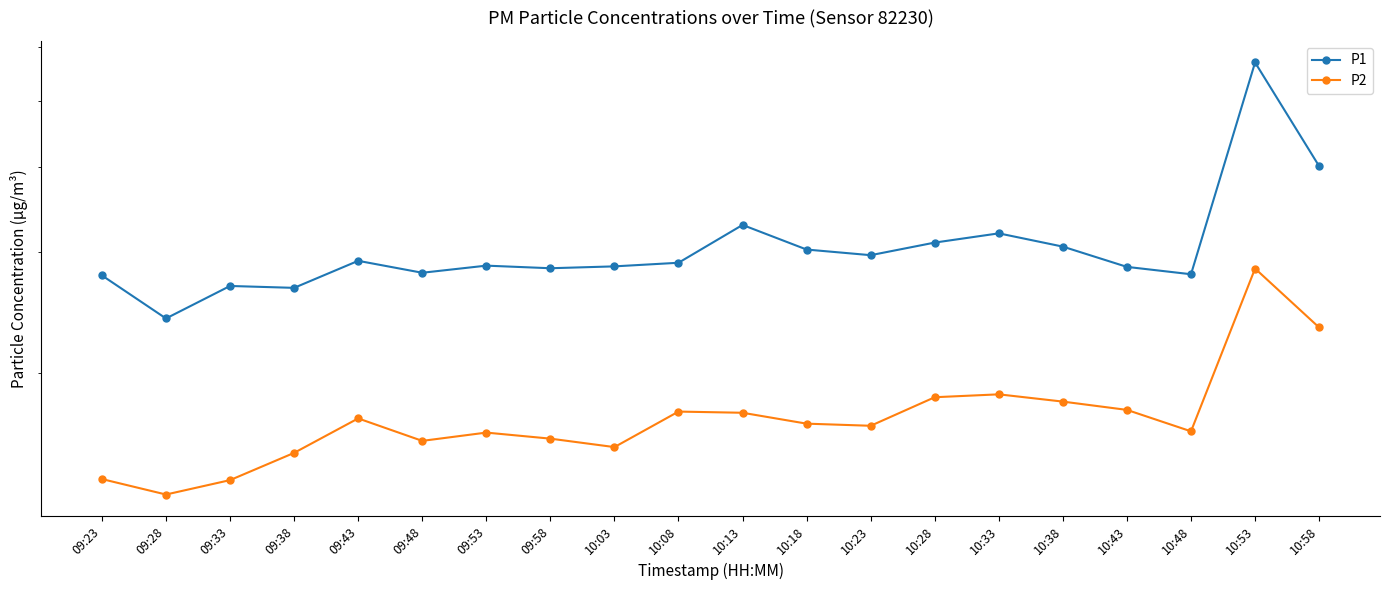

True or false: P1 and P2 cross at least once.

False